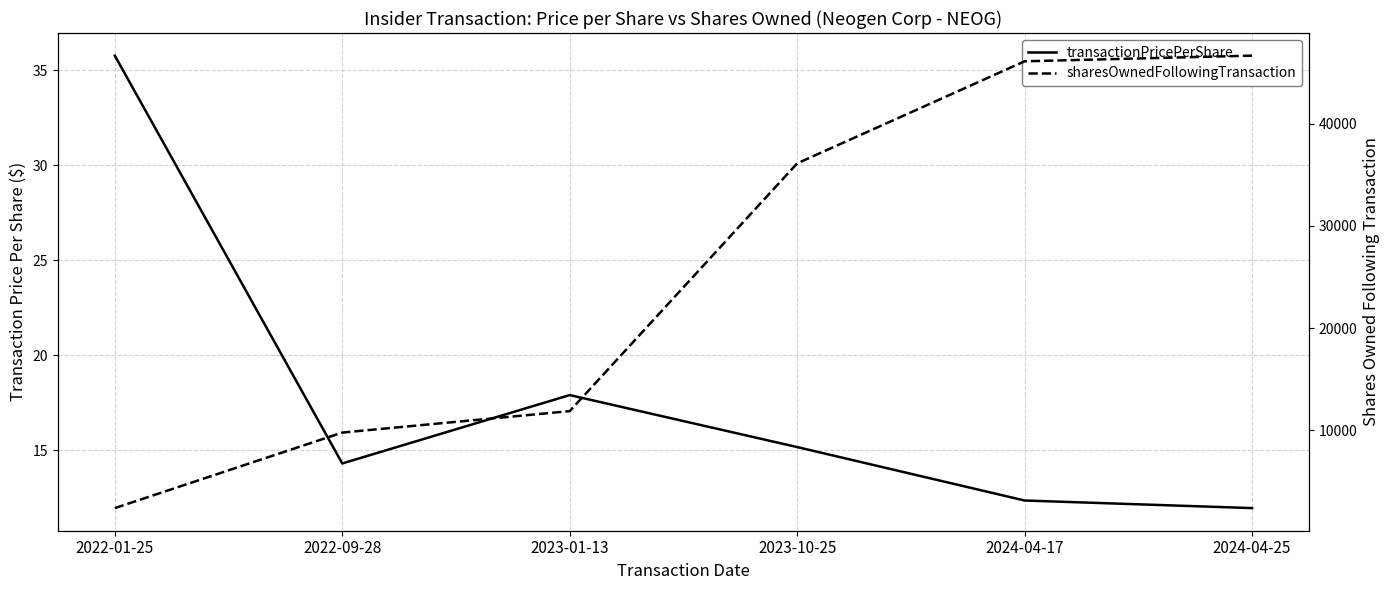

How many distinct data groups are displayed?

2